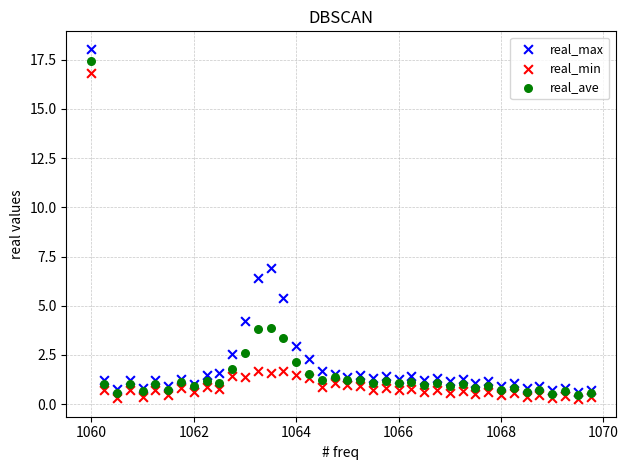

In the real_ave series, what Y value is closest to 8?

3.9